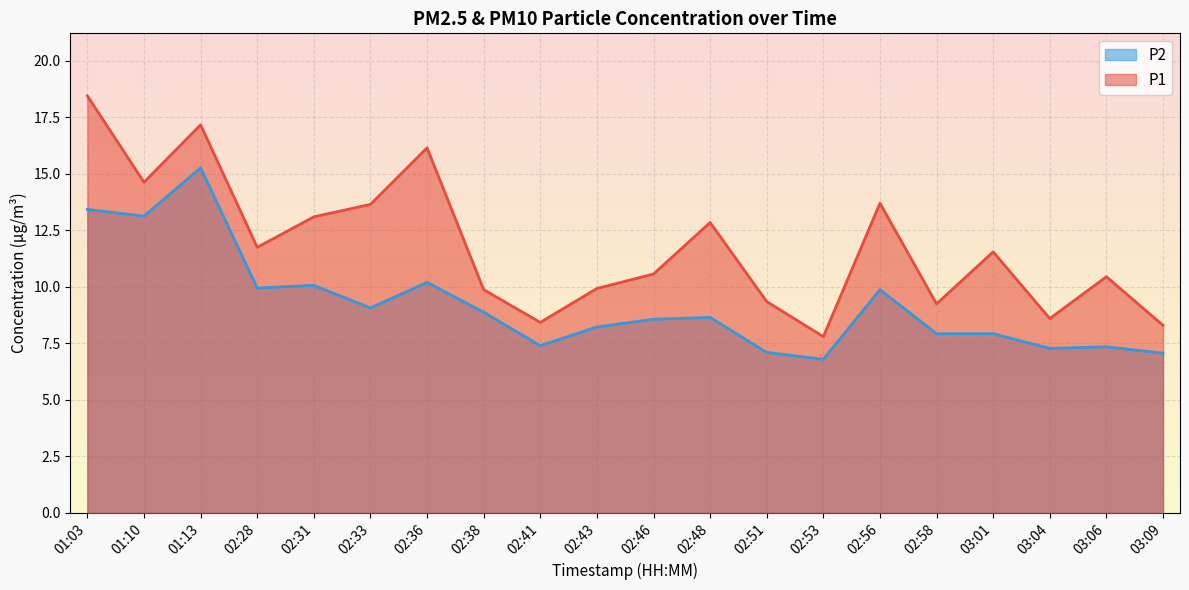

What is the value of the P1 point at the 8th from the left?

9.9